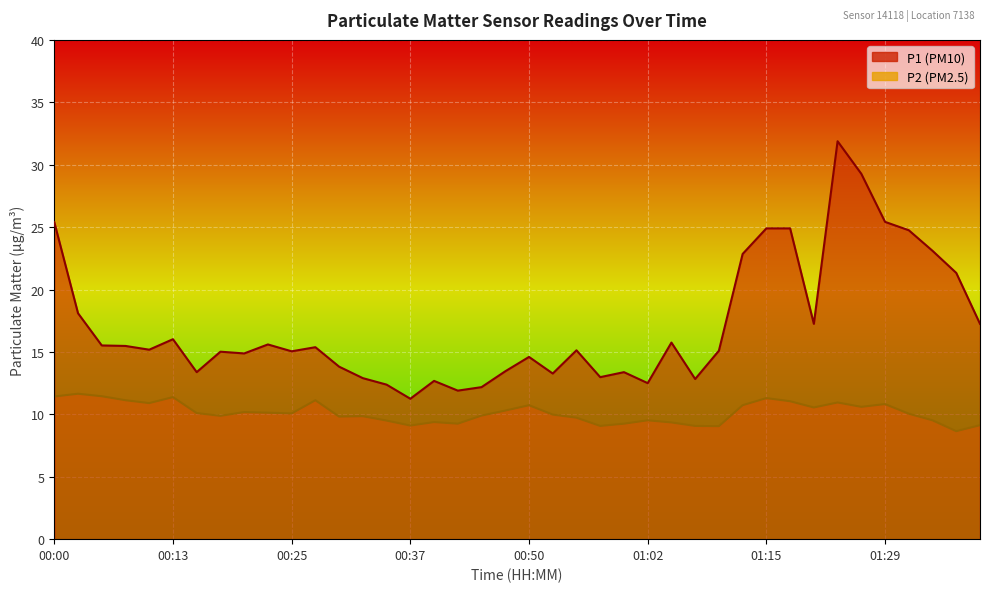

What is the maximum value shown in the chart?

31.9